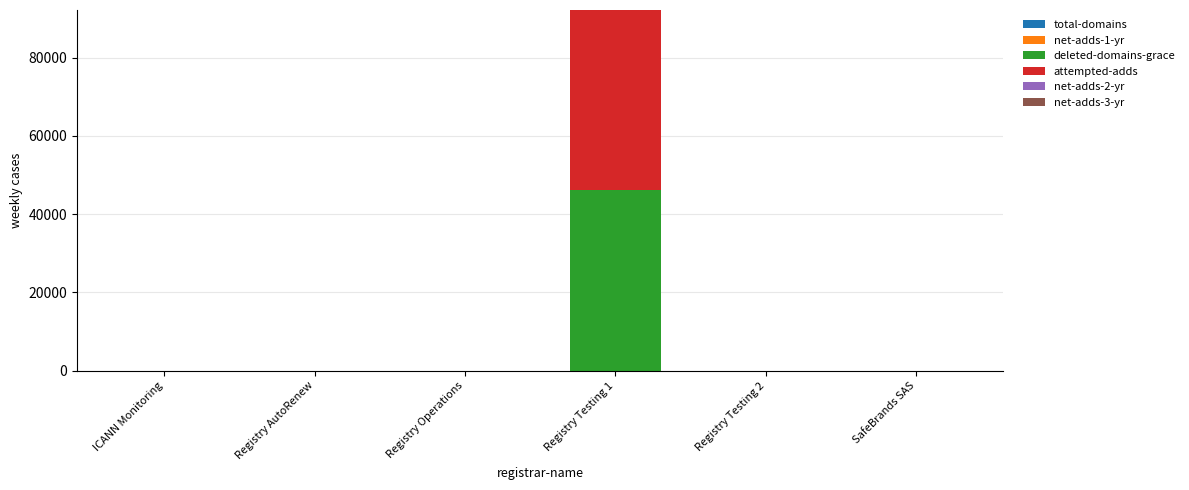

At which category is the sum across all series the highest?

Registry Testing 1